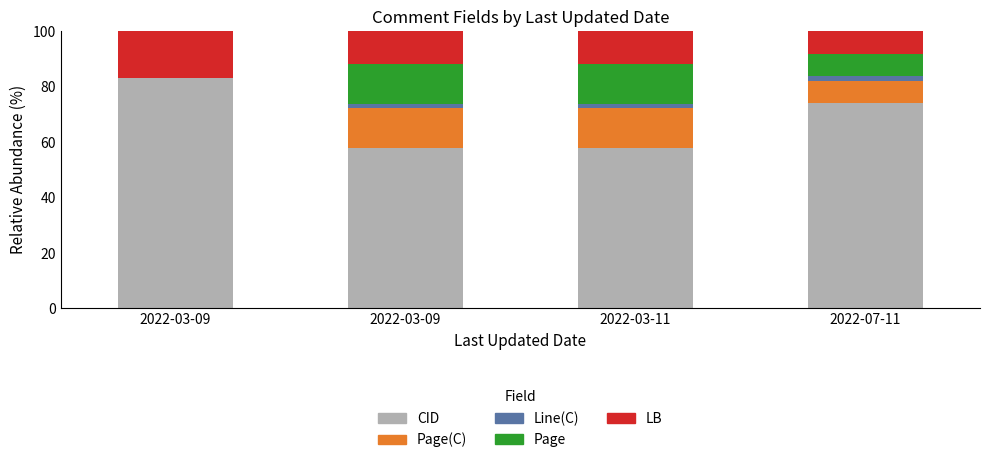

At which category is the sum across all series the highest?

2022-07-11